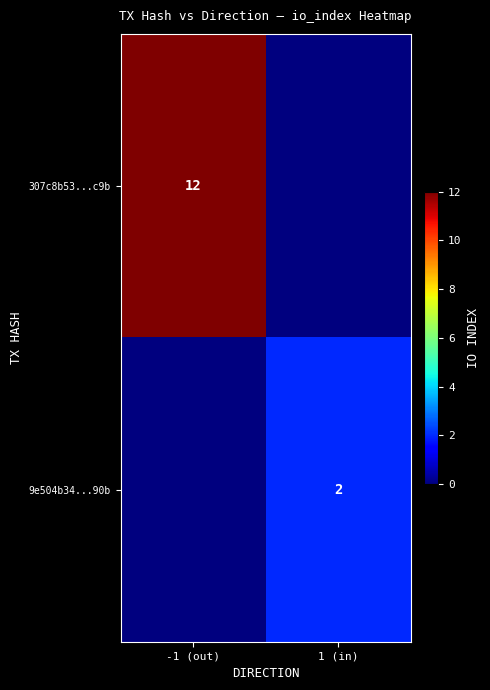

The 307c8b53...c9b series shows 5 at -1 (out). True or false?

False